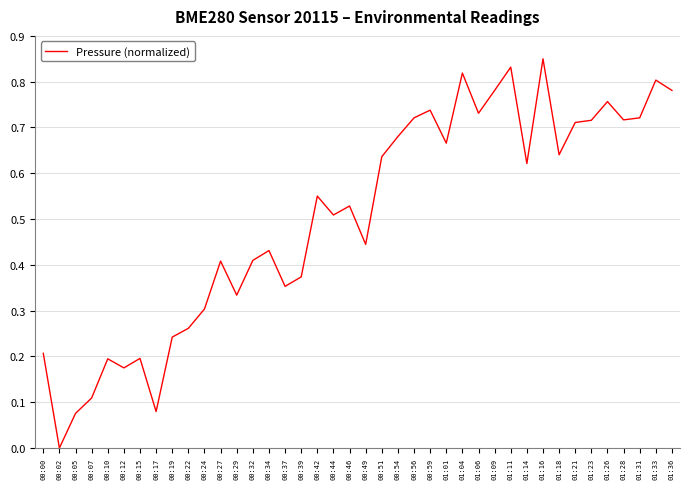

Which label corresponds to the largest value in the chart?

01:16